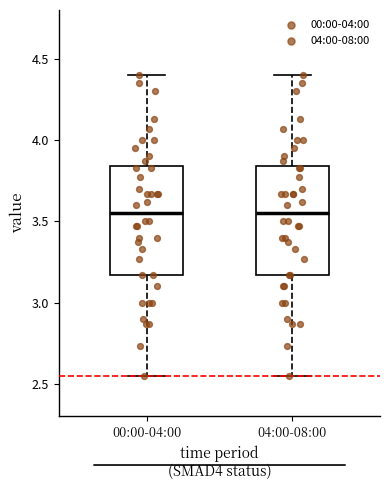

Where does the median line of the box for 04:00-08:00 sit on the y-axis? The values are not printed on the chart, so give them approximately, as read against the axis.

3.55